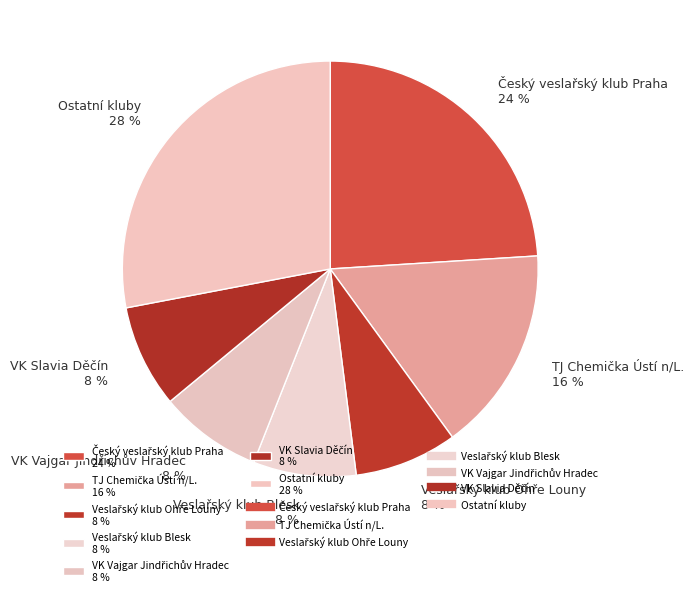

Does any single category account for the majority?

No